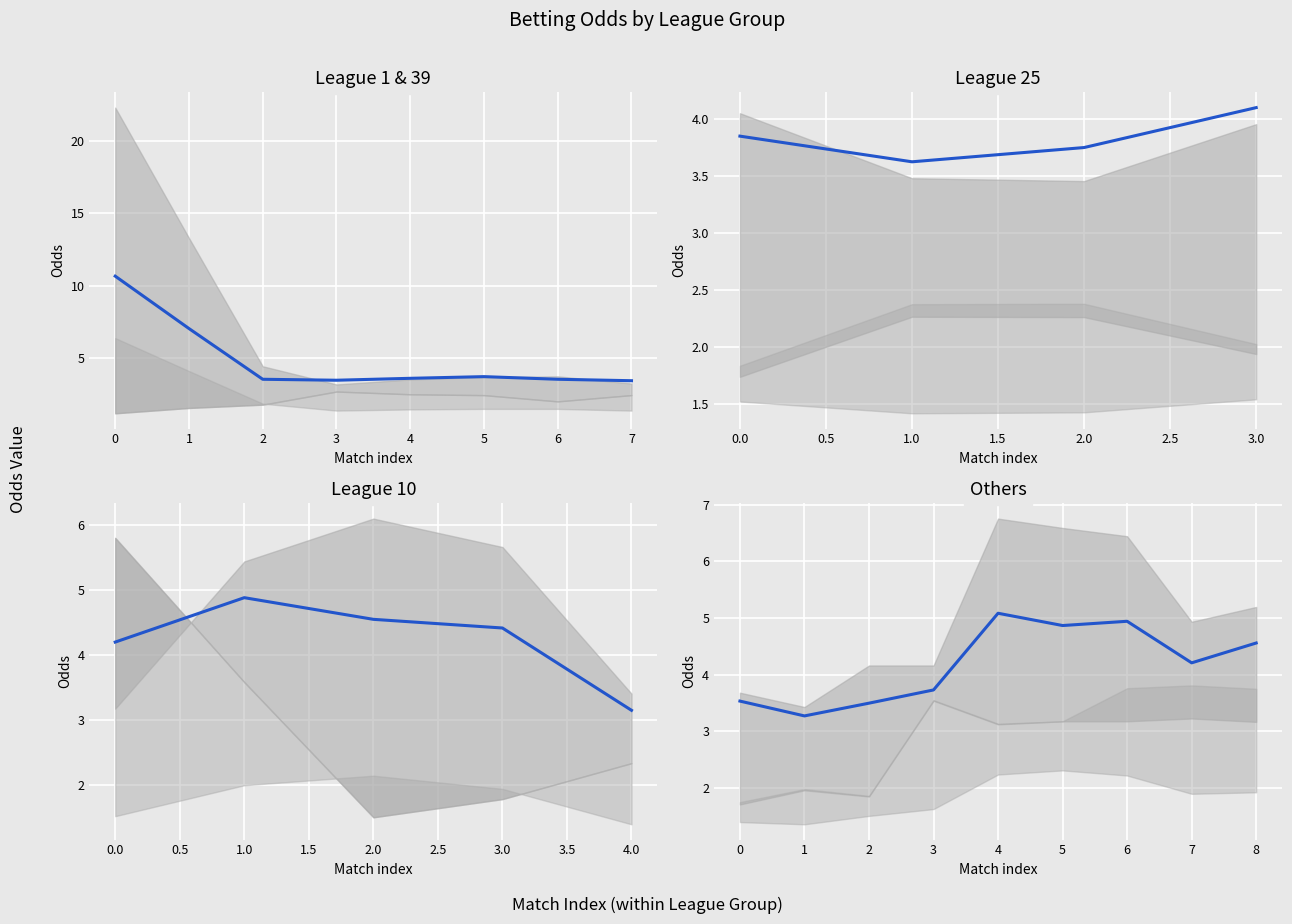

How many series are shown in this chart?

1